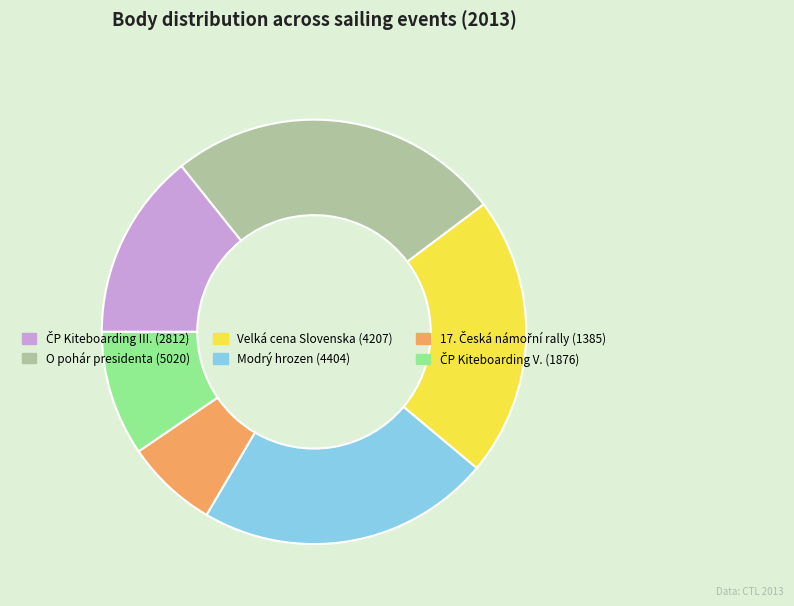

How many slices are in this pie chart?

6